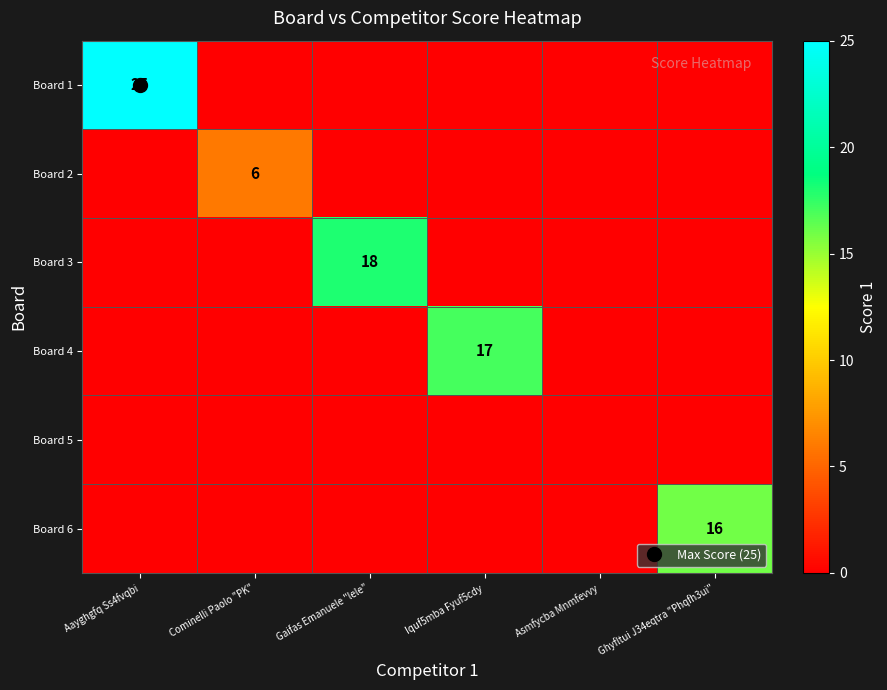

What is the difference between the highest and lowest values at Cominelli Paolo "PK"?

6